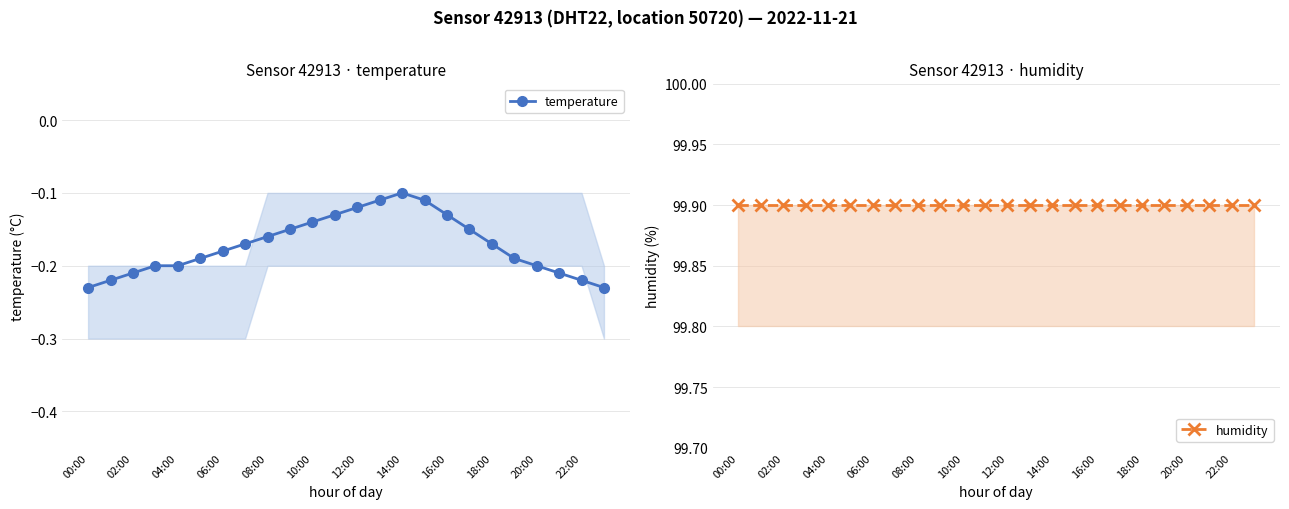

Does the chart have visible grid lines?

Yes